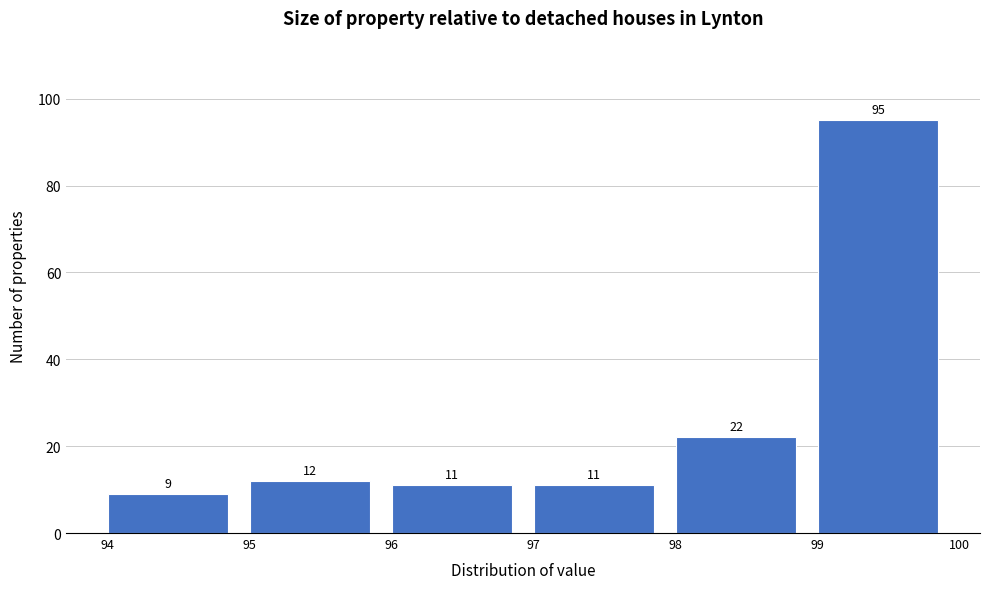

Reading left to right, list every bar in this chart as the range it spans on the x-axis followed by its height.

94 to 95: 9
95 to 96: 12
96 to 97: 11
97 to 98: 11
98 to 99: 22
99 to 100: 95